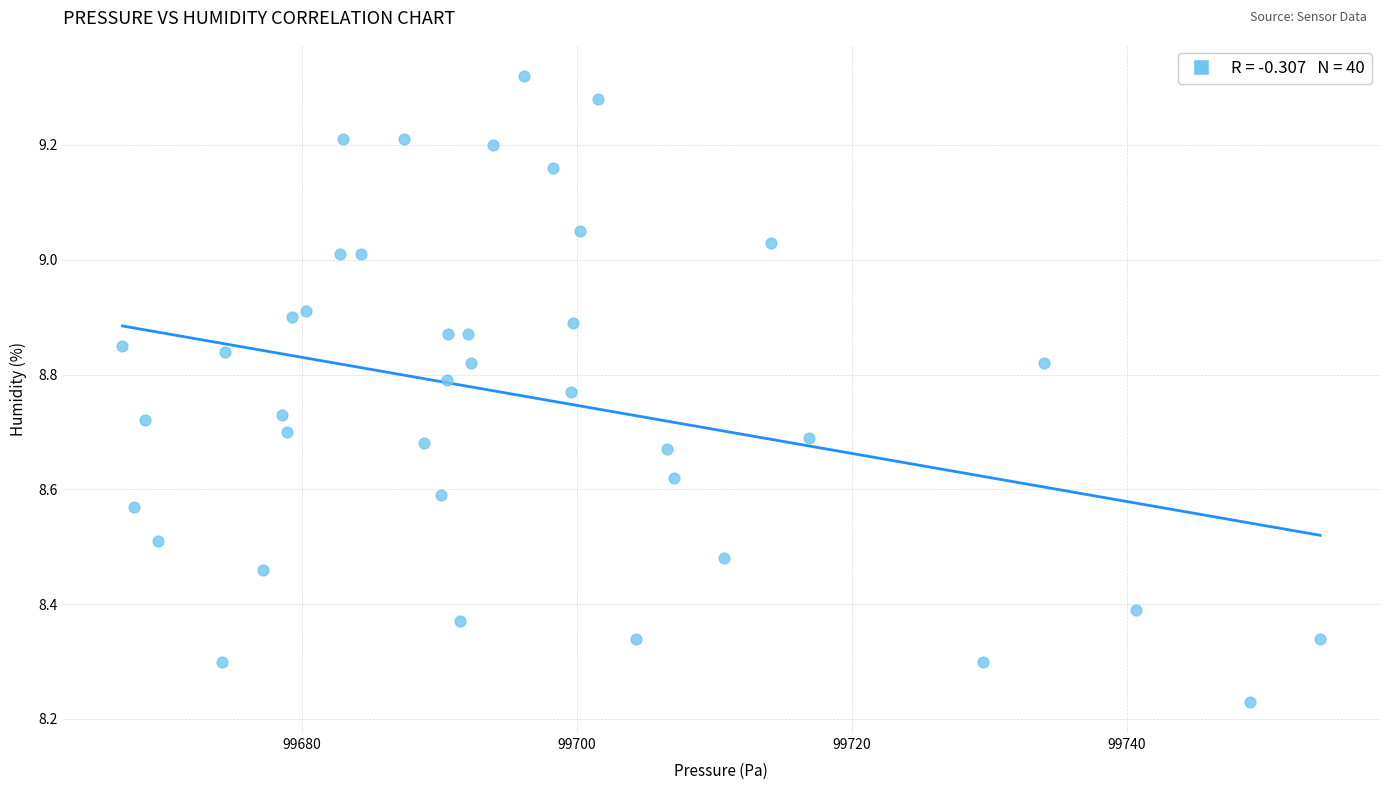

What is the range of Y values (max minus min)?

1.1